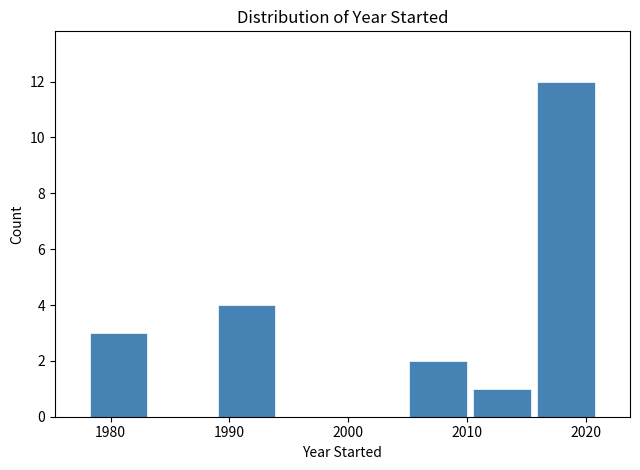

Over which range of the x-axis is the bar tallest?

2016 to 2021